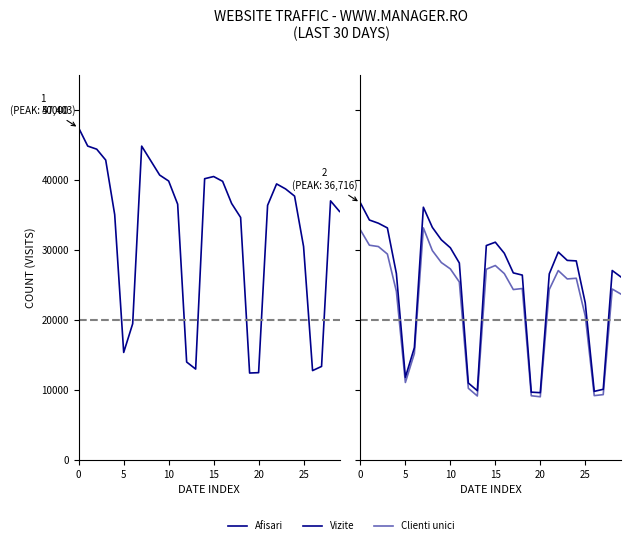

At which label does Afisari reach its minimum?

19